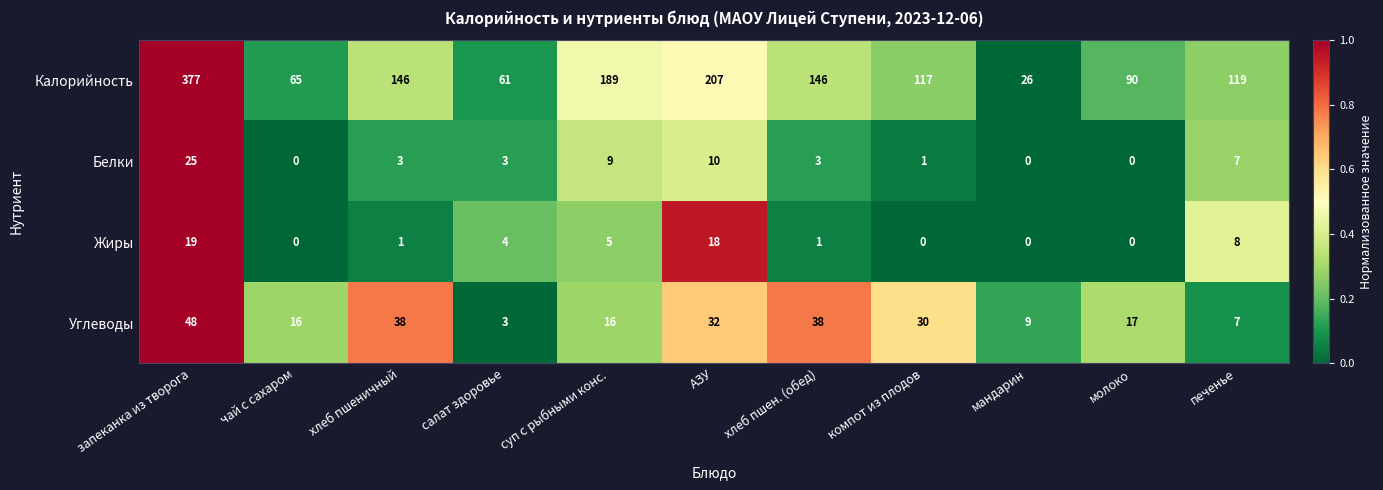

Rank the series by their maximum value, from lowest to highest.

Жиры, Белки, Углеводы, Калорийность